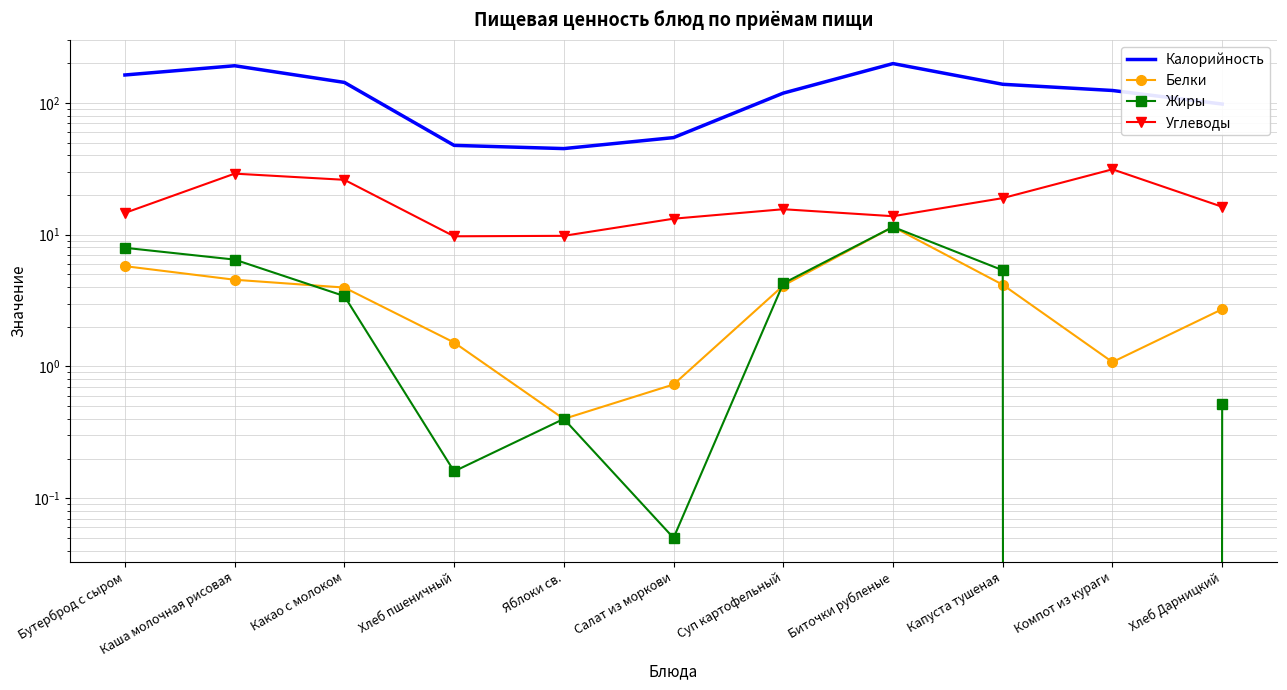

Which series changed the most between Какао с молоком and Компот из кураги?

Калорийность